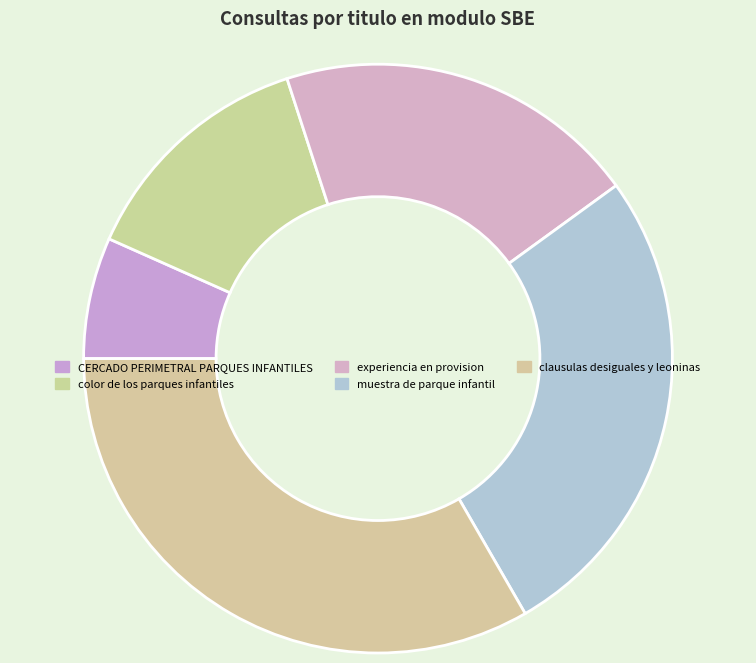

Which slice is the smallest?

CERCADO PERIMETRAL PARQUES INFANTILES